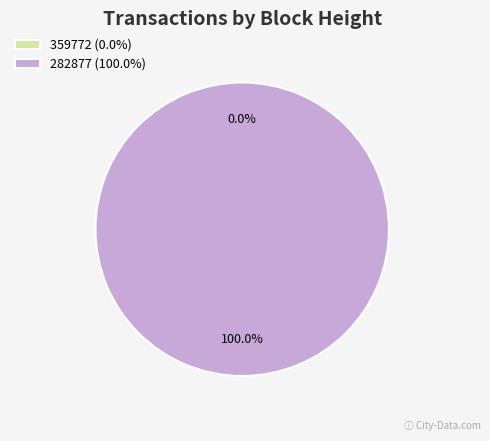

What is the total percentage of 359772 and 282877?

100.0%